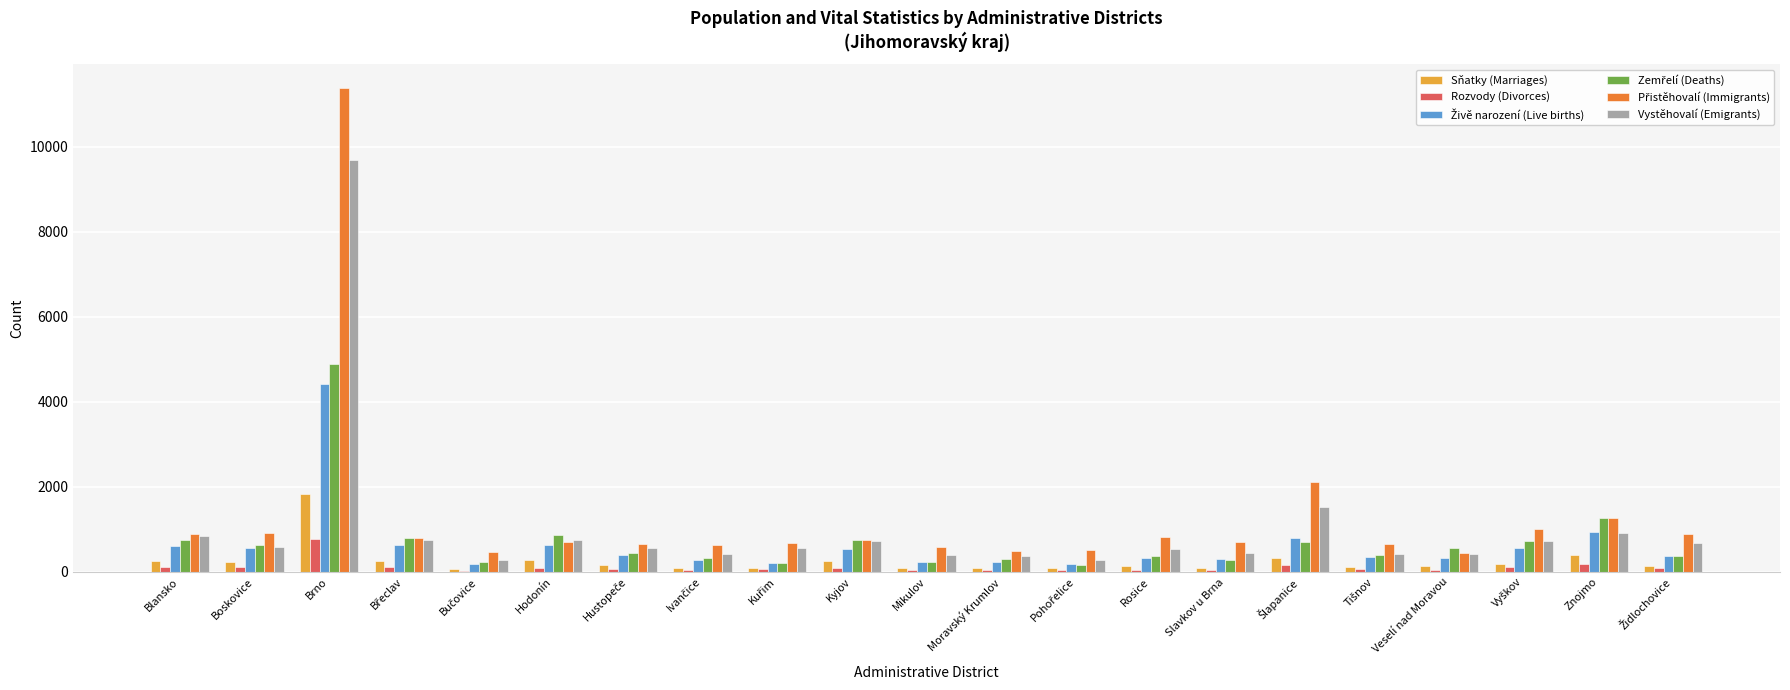

Which label corresponds to the largest value in the chart?

Brno